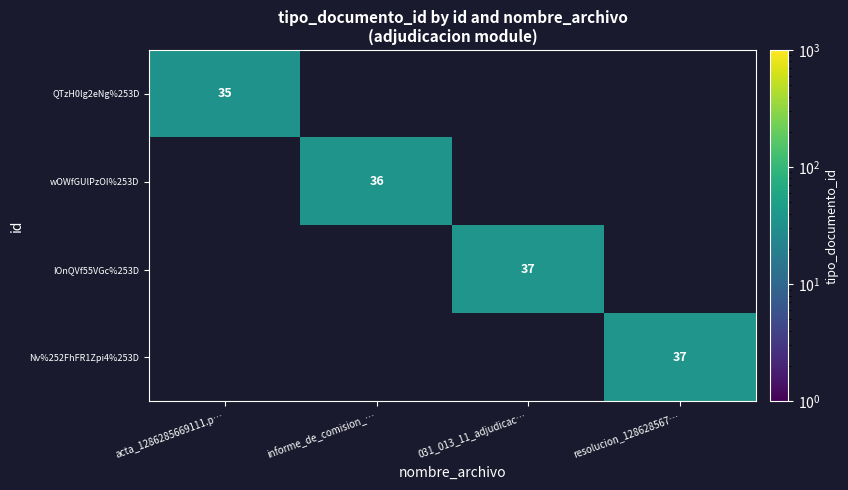

The IOnQVf55VGc%253D series shows 20 at 031_013_11_adjudicac…. True or false?

False